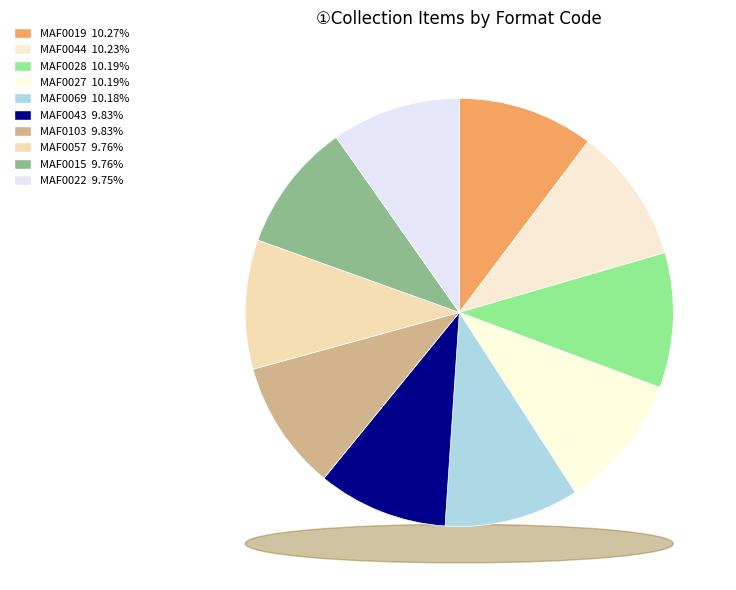

How many slices are in this pie chart?

10